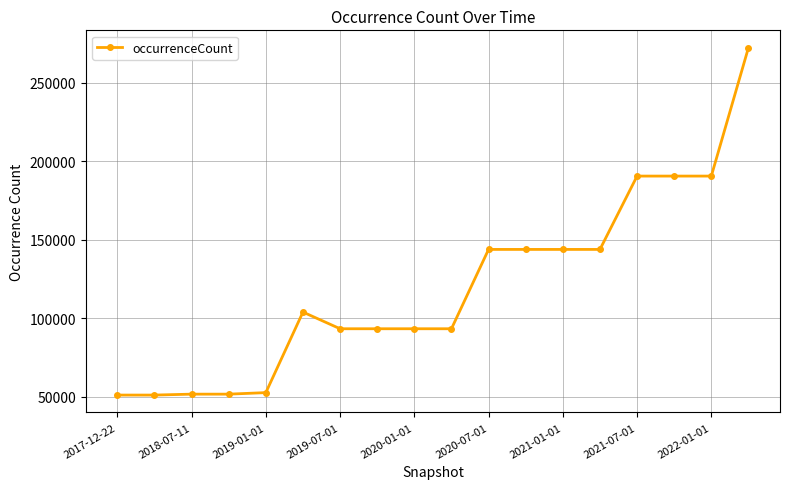

What is the difference between the maximum and minimum values?

221380